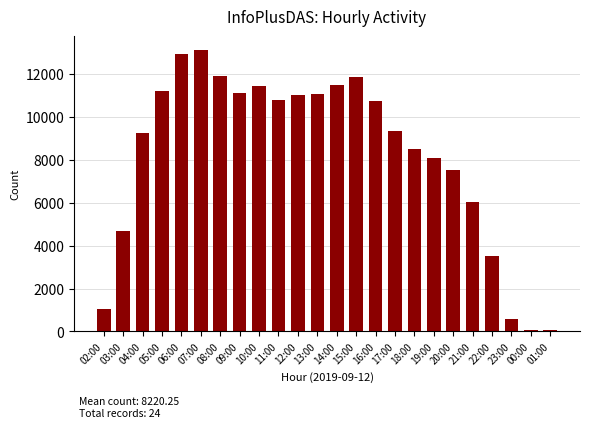

What position from the left is 18:00?

17